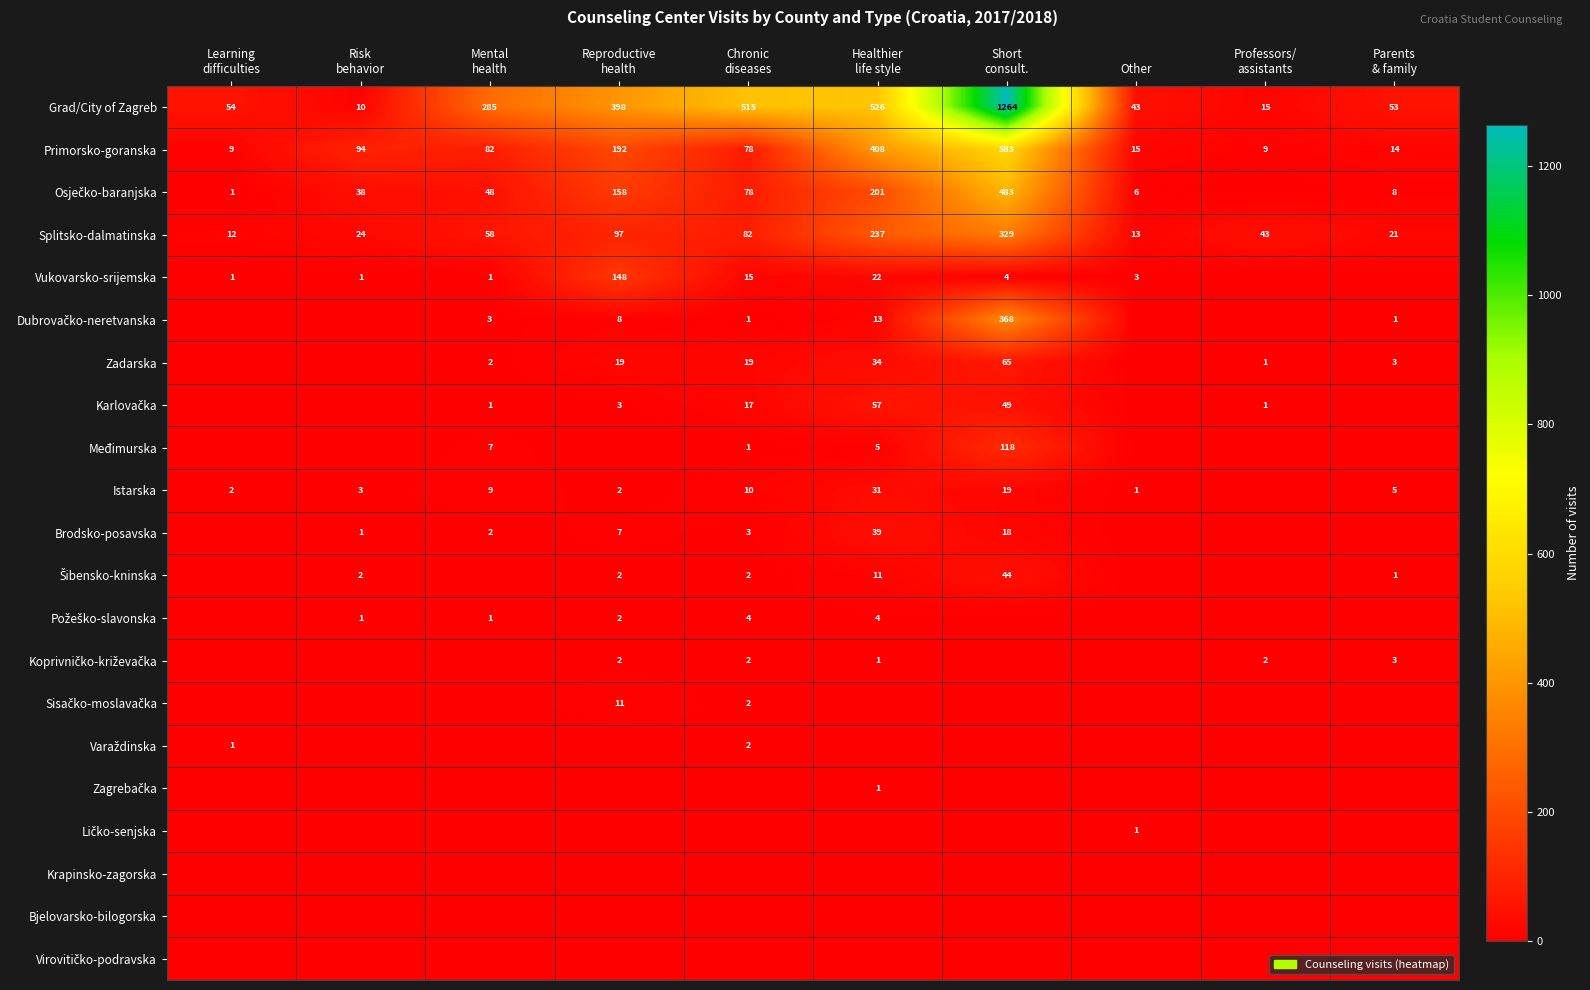

What is the highest value of the Primorsko-goranska series?

583